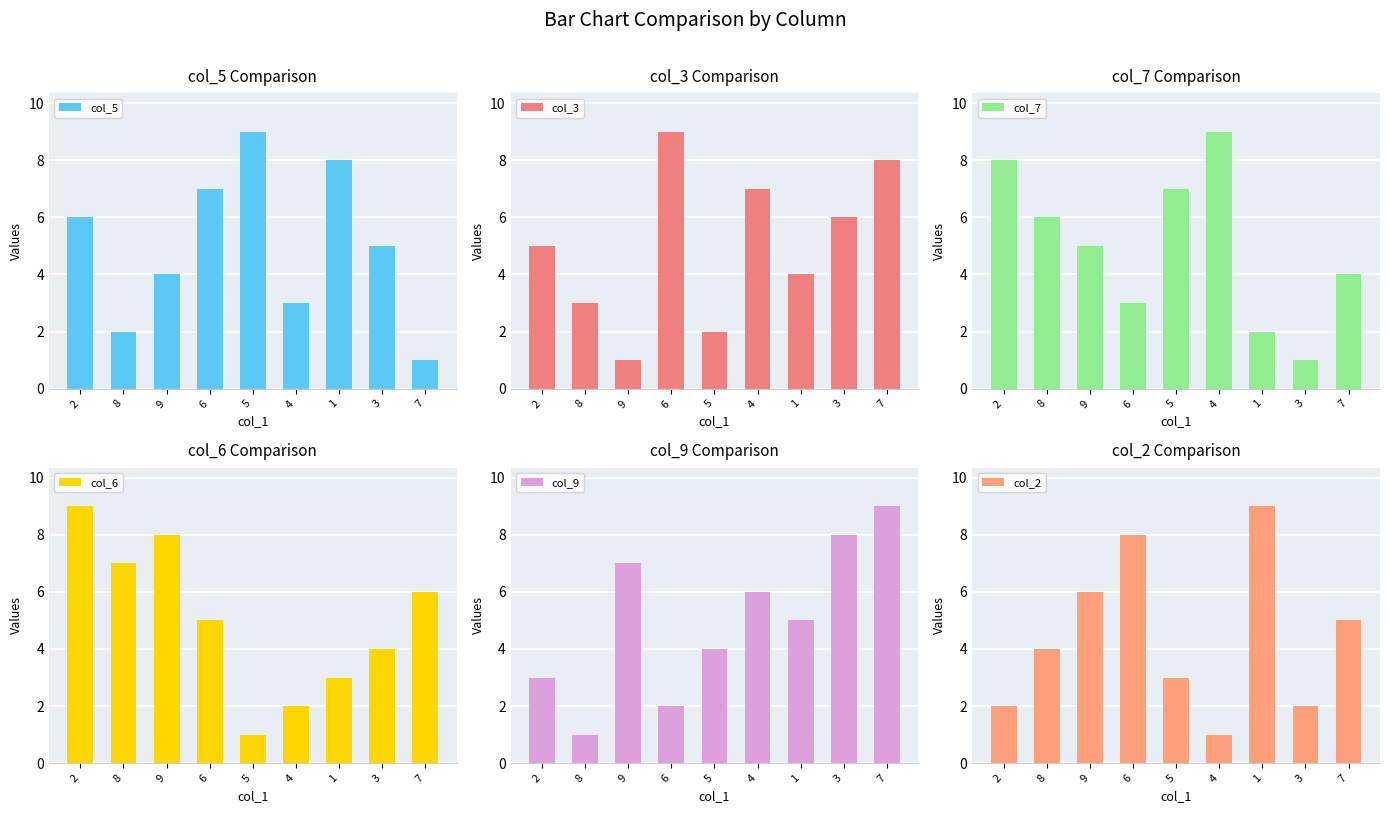

Rank the series at 4 from highest to lowest value.

col_7, col_3, col_9, col_5, col_6, col_2